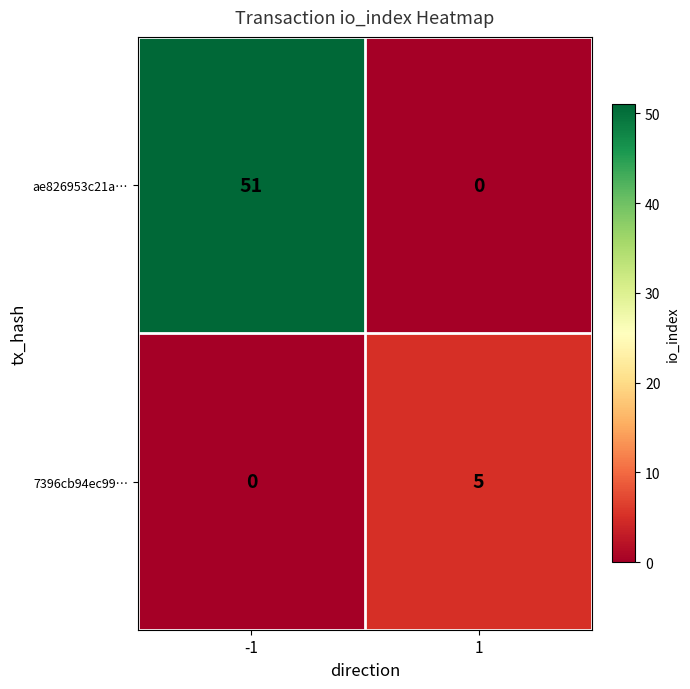

List the series in order of their peak value, lowest first.

7396cb94ec99…, ae826953c21a…